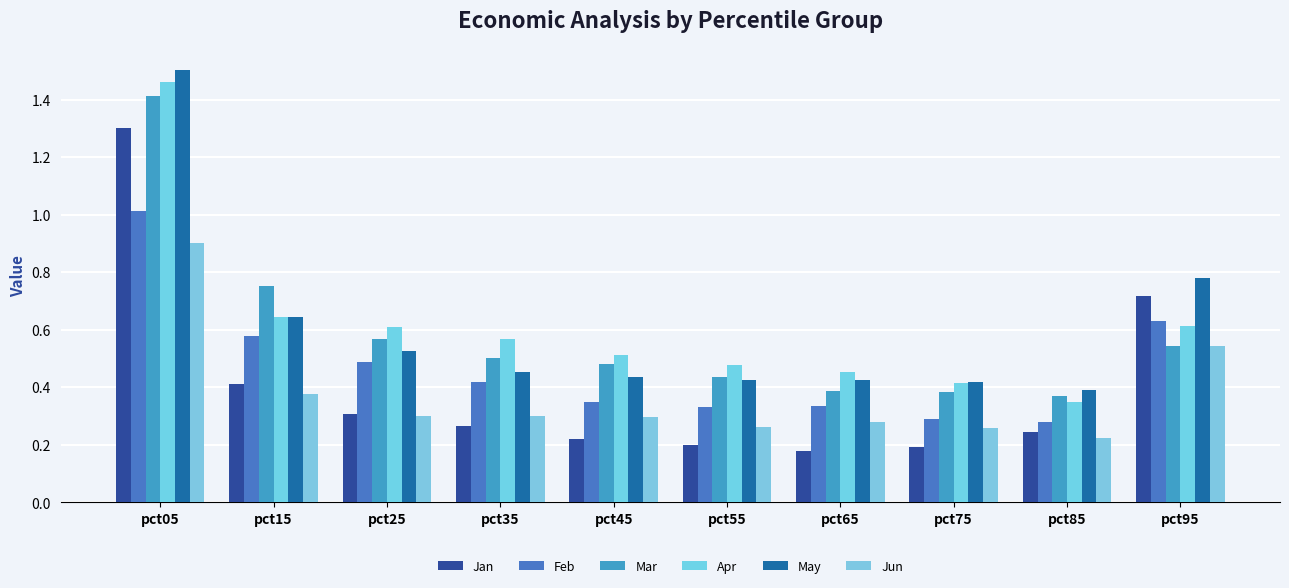

The value of Feb at pct65 is 0.3. True or false?

True